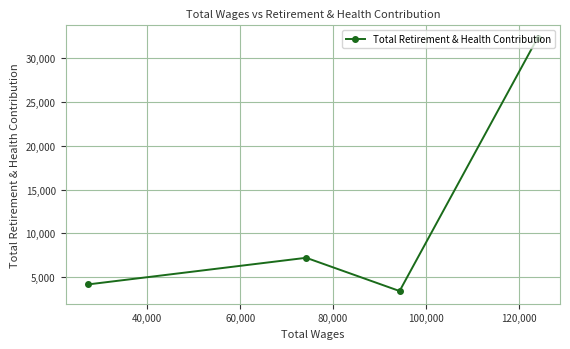

What is the greatest value displayed?

32313